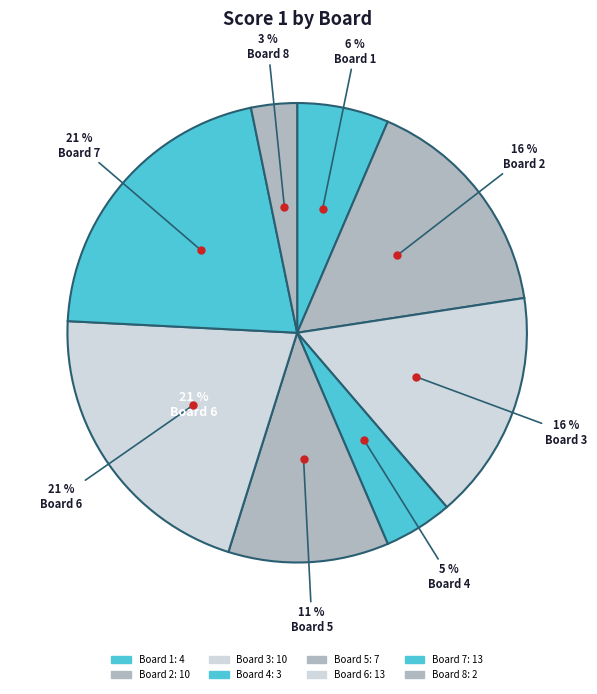

To the nearest percent, what portion does Board 6 represent?

21%